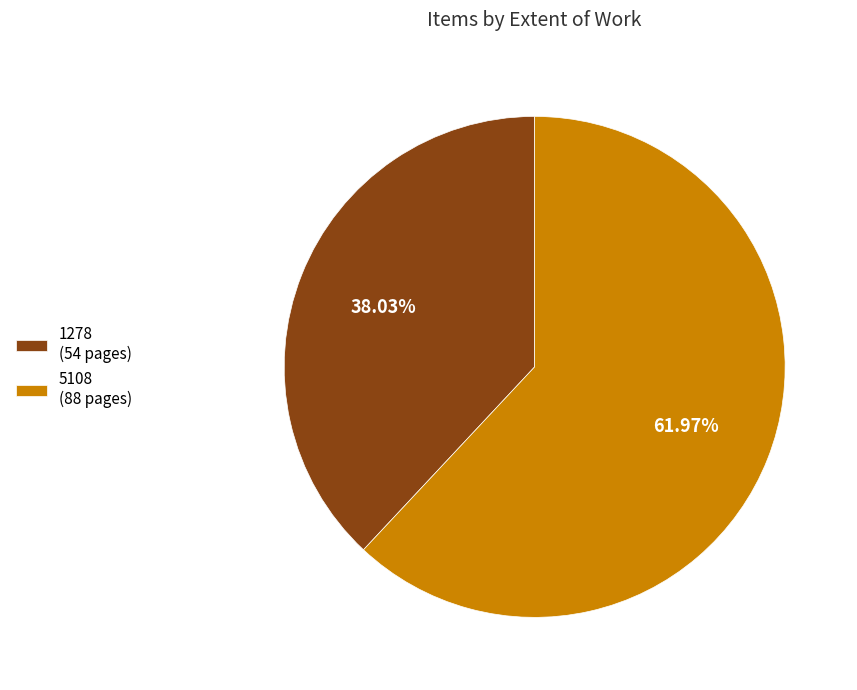

Between 1278 (54 pages) and 5108 (88 pages), which is larger?

5108 (88 pages)